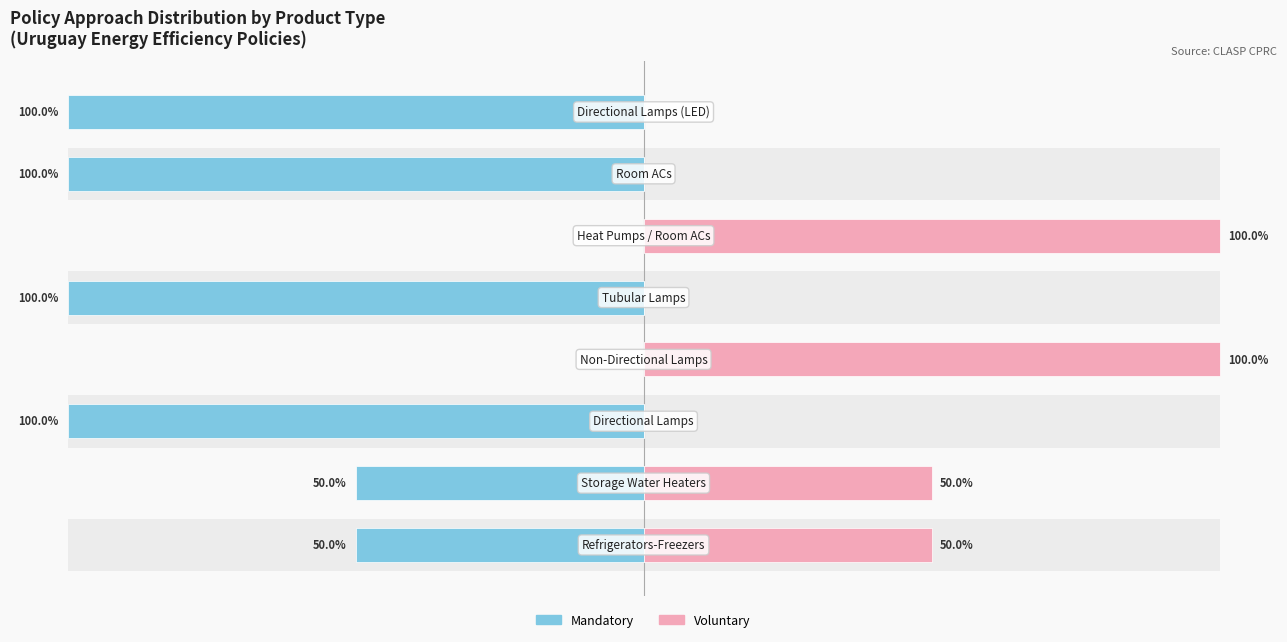

True or false: Mandatory has a value of -145 at 4.

False